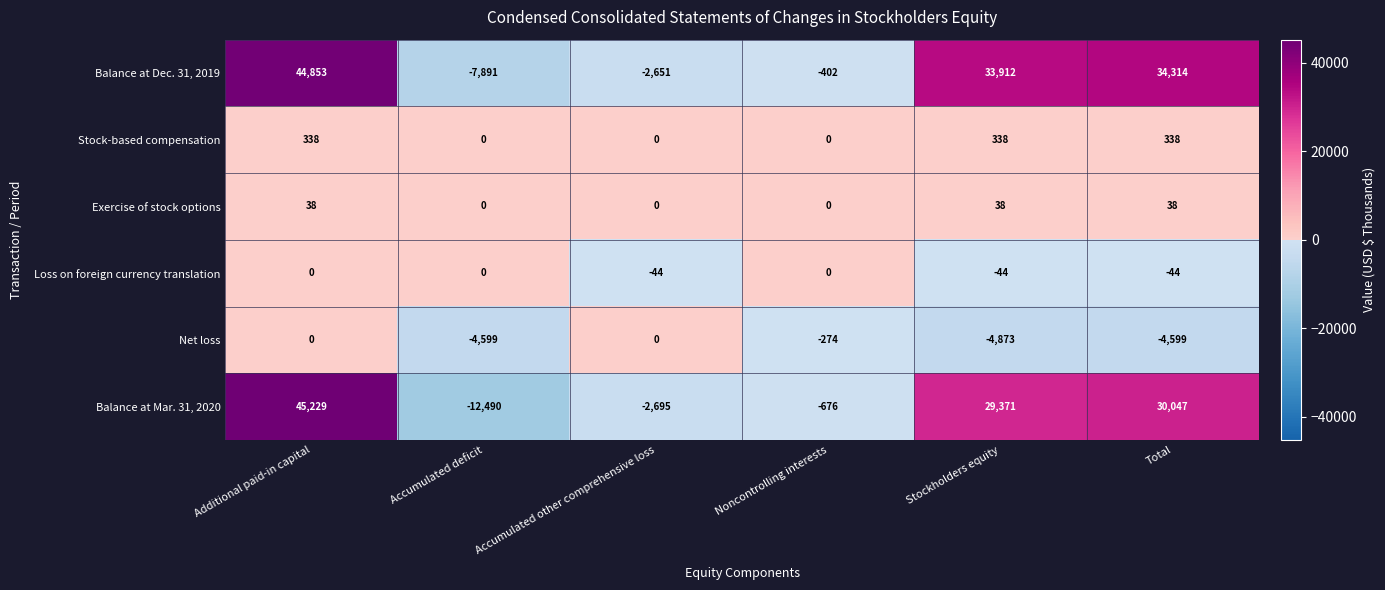

Is it true that Balance at Dec. 31, 2019 equals -12424 at Accumulated deficit?

False